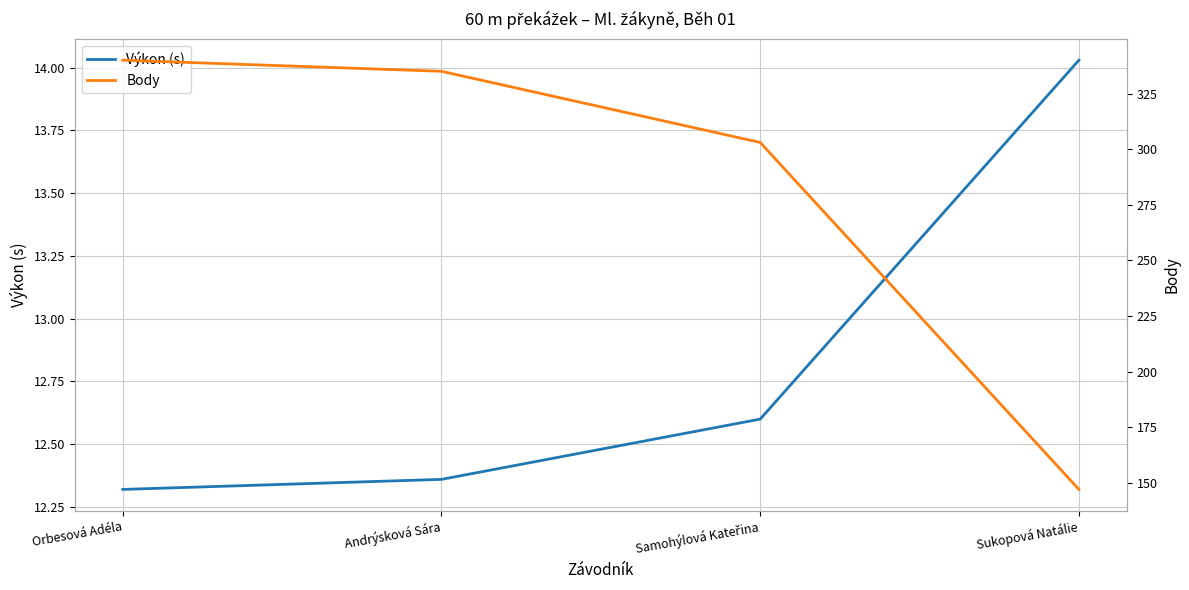

True or false: Výkon (s) and Body intersect in this chart.

False